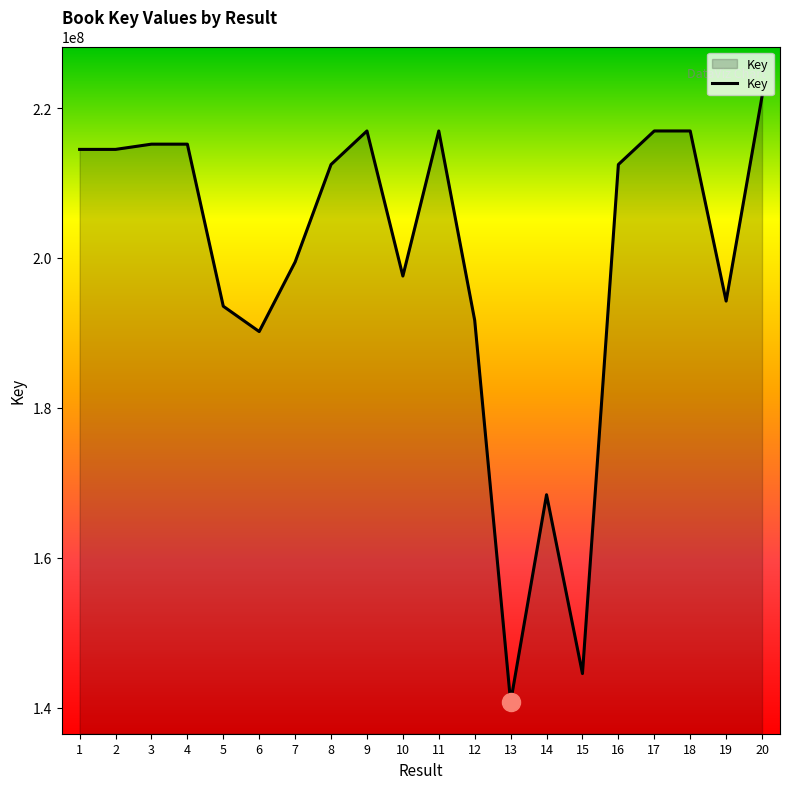

Is it true that the value at 6 is 190174185?

True